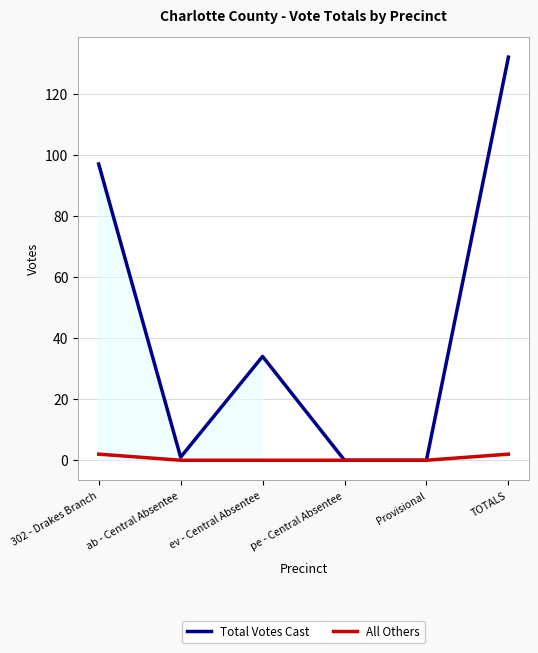

What is the sum of the Total Votes Cast values at pe - Central Absentee and TOTALS?

132